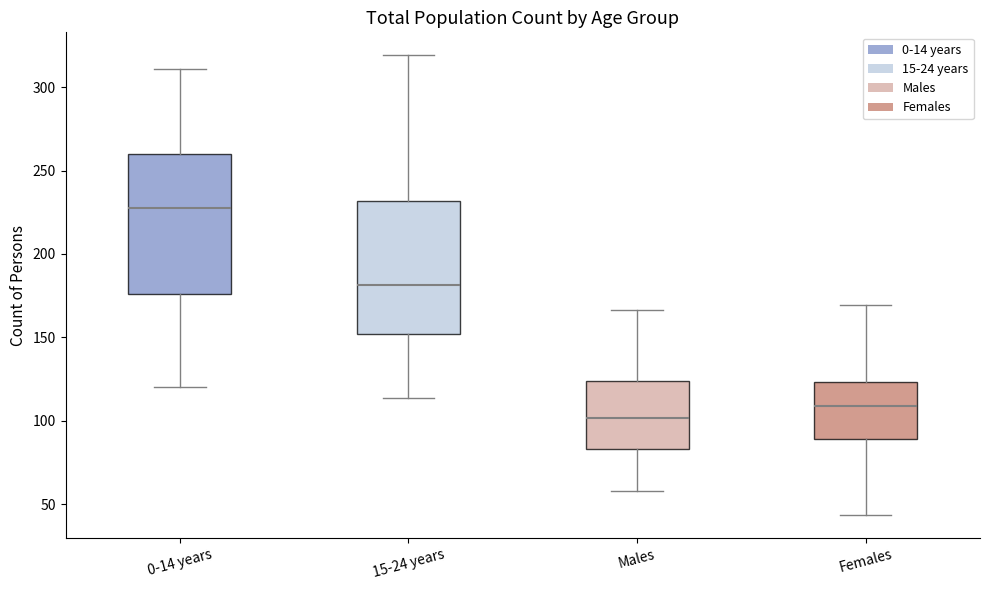

Where is the lower edge of the box for Males on the y-axis? The values are not printed on the chart, so give them approximately, as read against the axis.

85